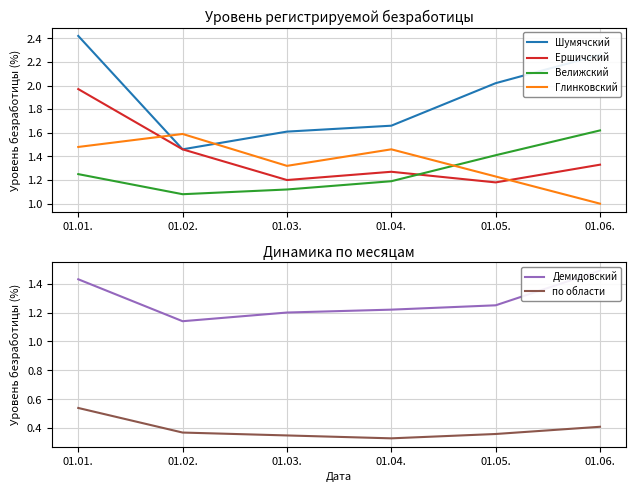

Which series has the largest total across all categories?

Шумячский